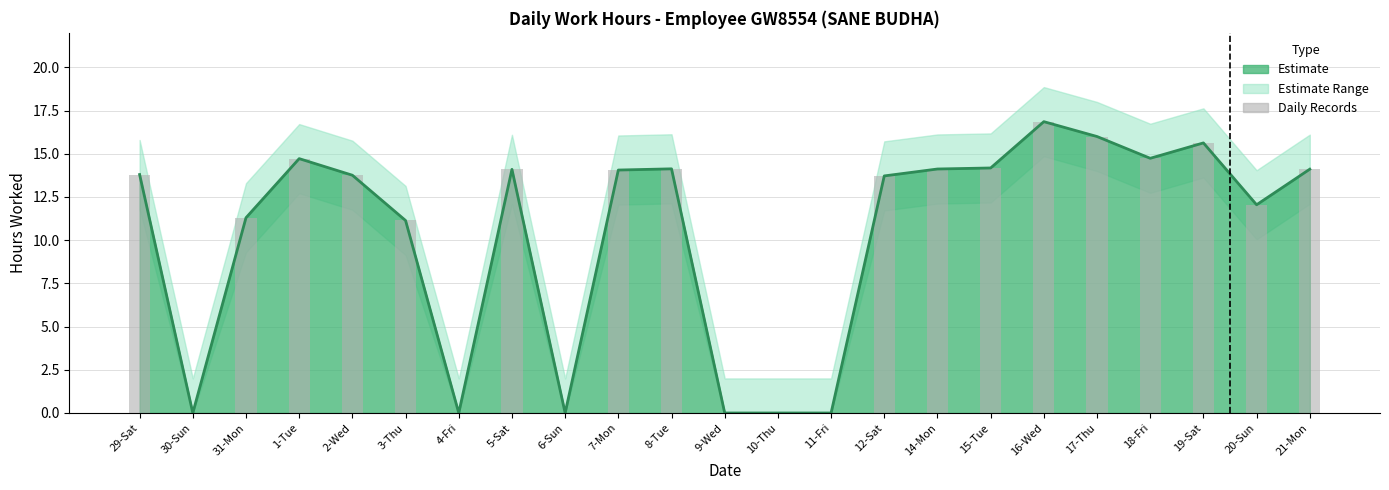

At which label does Reported Hours first exceed 13?

29-Sat